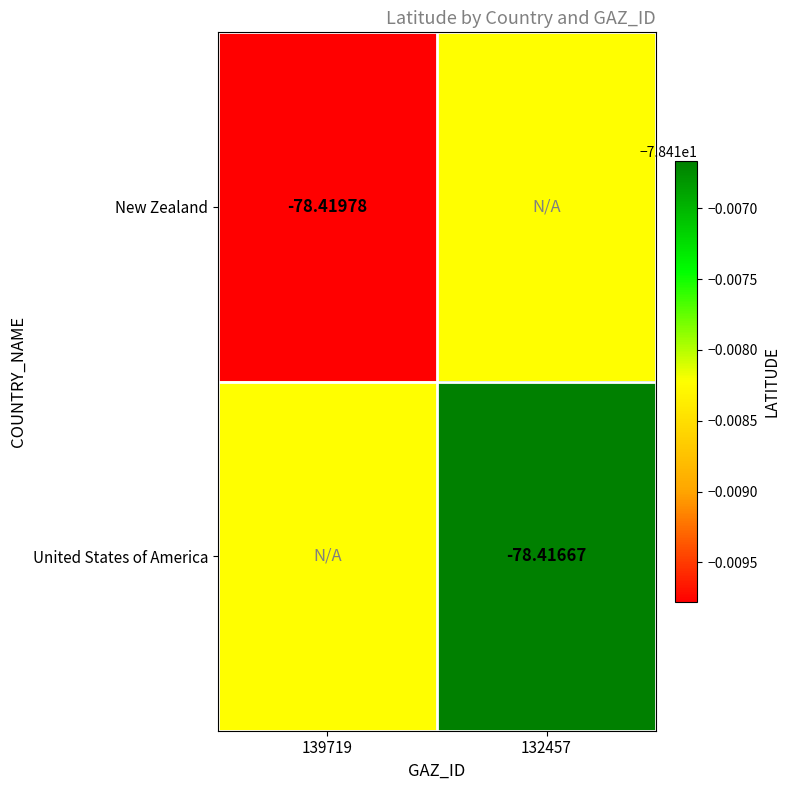

What is the highest value of the United States of America series?

-78.4